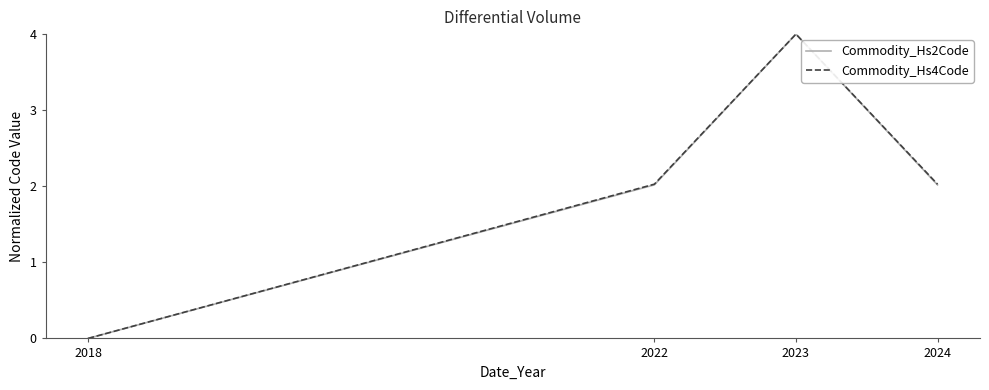

Where does the Commodity_Hs2Code series first go above 2?

2022